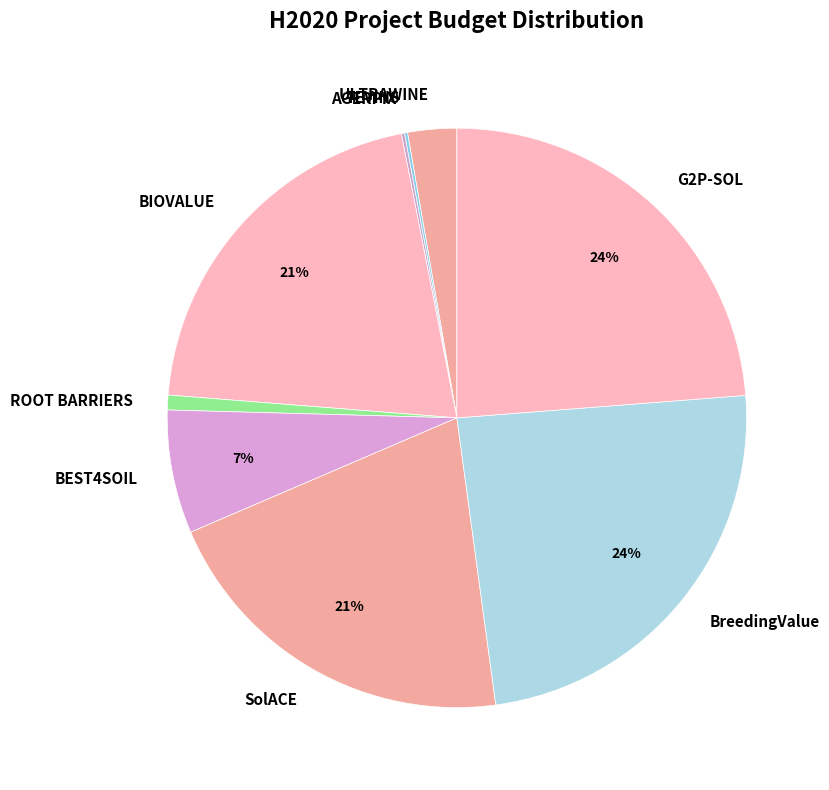

The ROOT BARRIERS slice represents 12% of the pie. True or false?

False